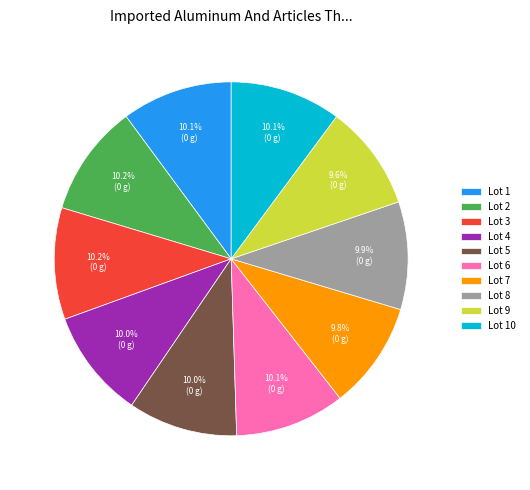

Does any single category account for the majority?

No